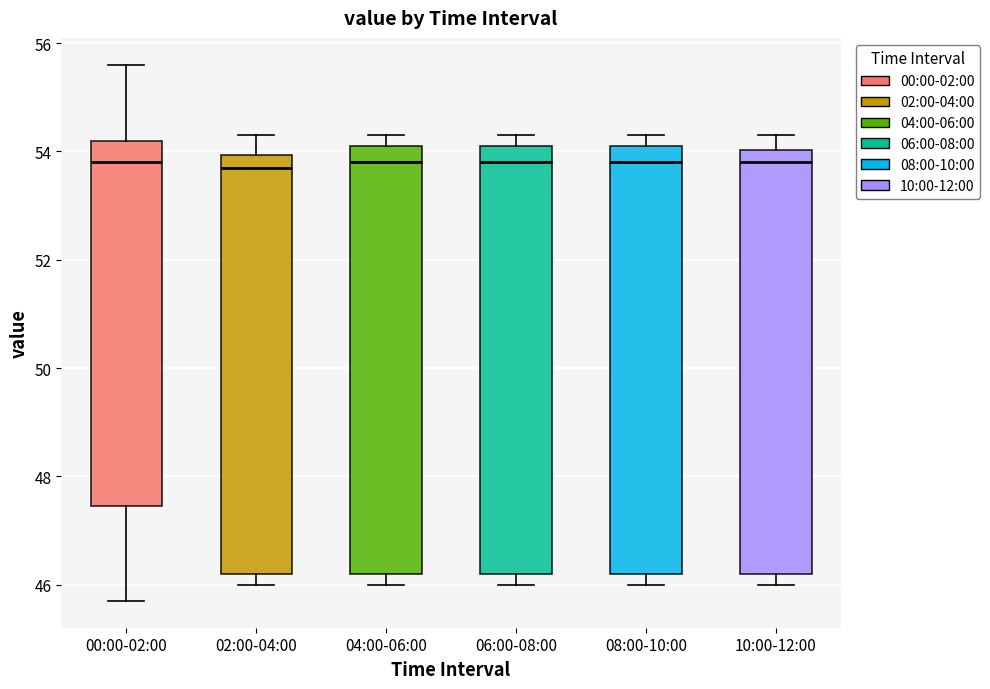

Reading left to right, read every box against the y-axis: the position of its median line, the range the box covers, and the ends of its whiskers. The values are not printed on the chart, so give them approximately, as read against the axis.

00:00-02:00: median 53.8, box 47.4 to 54.2, whiskers 45.8 to 55.6
02:00-04:00: median 53.8, box 46.2 to 54.0, whiskers 46.0 to 54.4
04:00-06:00: median 53.8, box 46.2 to 54.2, whiskers 46.0 to 54.4
06:00-08:00: median 53.8, box 46.2 to 54.2, whiskers 46.0 to 54.4
08:00-10:00: median 53.8, box 46.2 to 54.2, whiskers 46.0 to 54.4
10:00-12:00: median 53.8, box 46.2 to 54.0, whiskers 46.0 to 54.4